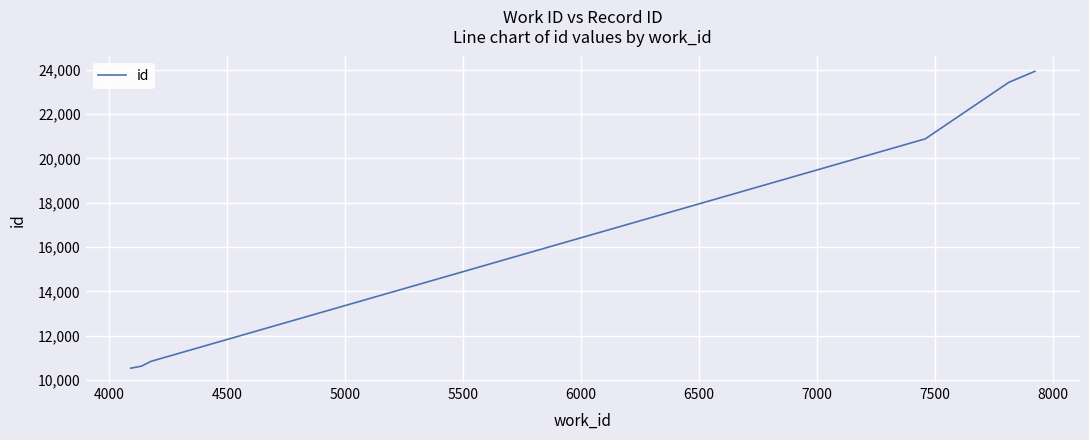

Count the number of data series in this chart.

1